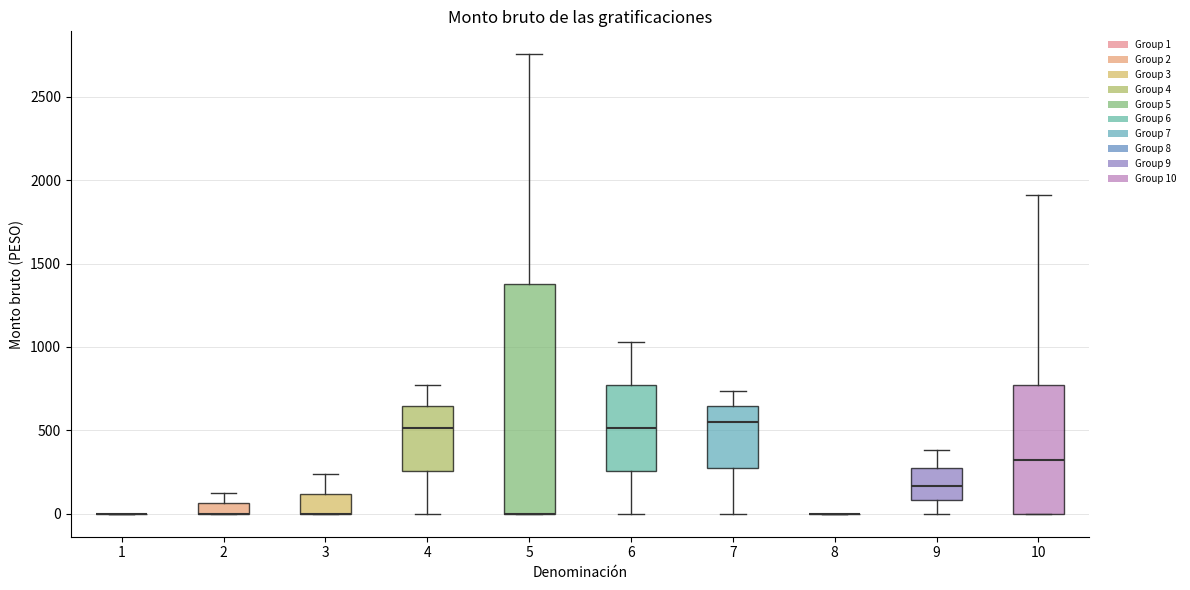

Comparing the boxes themselves (not the whiskers), which one is the tallest?

5